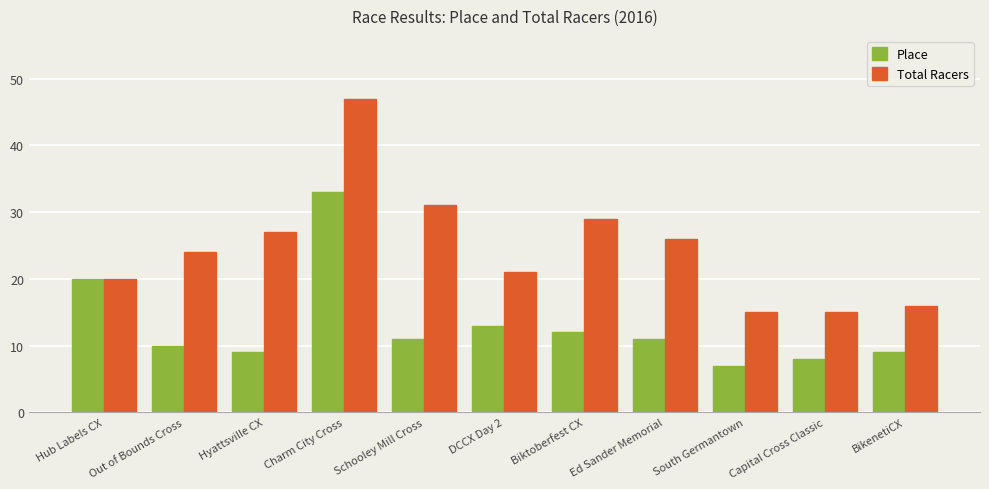

Is the value of Place at Biktoberfest CX greater than the value of Total Racers at Capital Cross Classic?

No